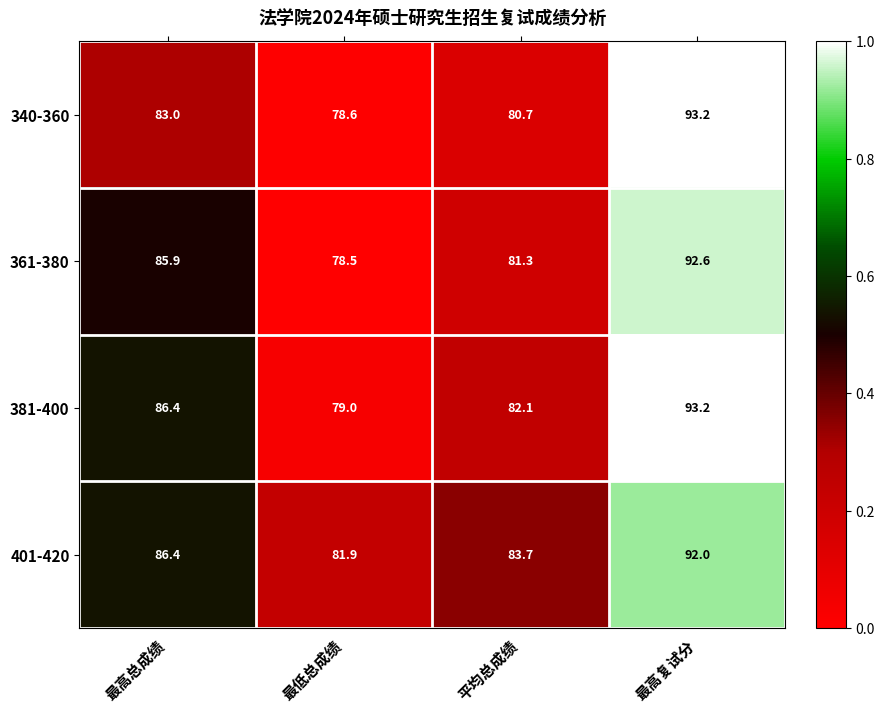

Which series has the widest spread of values?

340-360